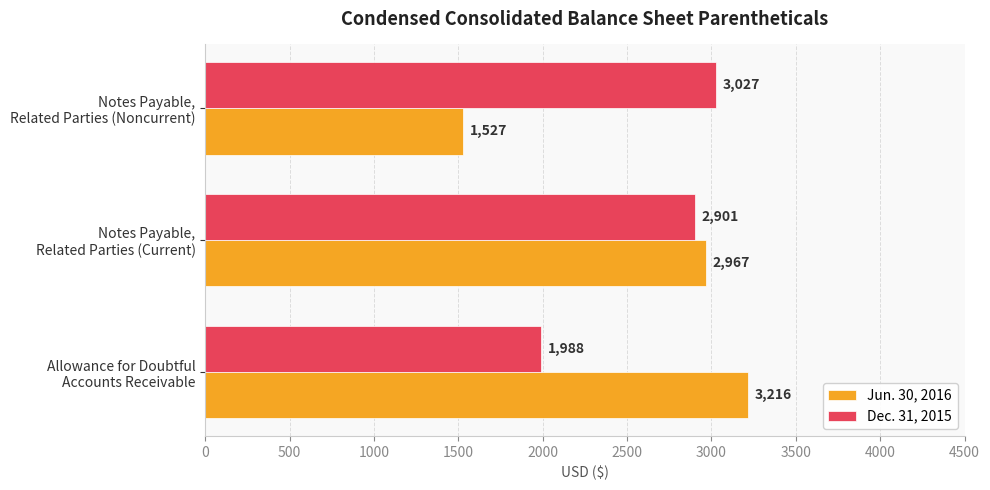

At how many categories does at least one series exceed 1878?

3